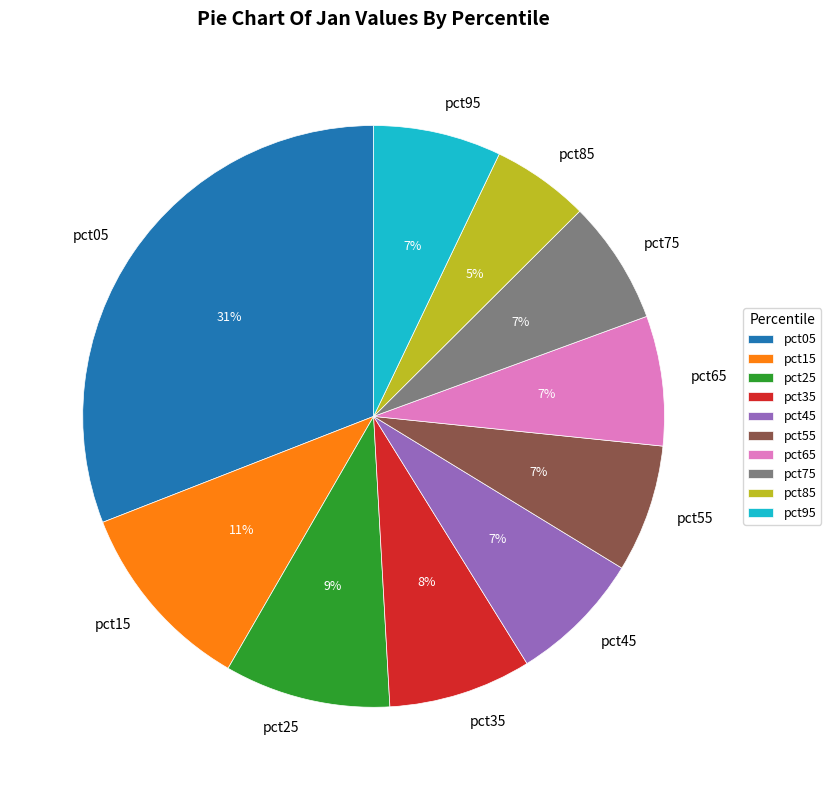

Is it true that pct95 is 7% of the pie?

True